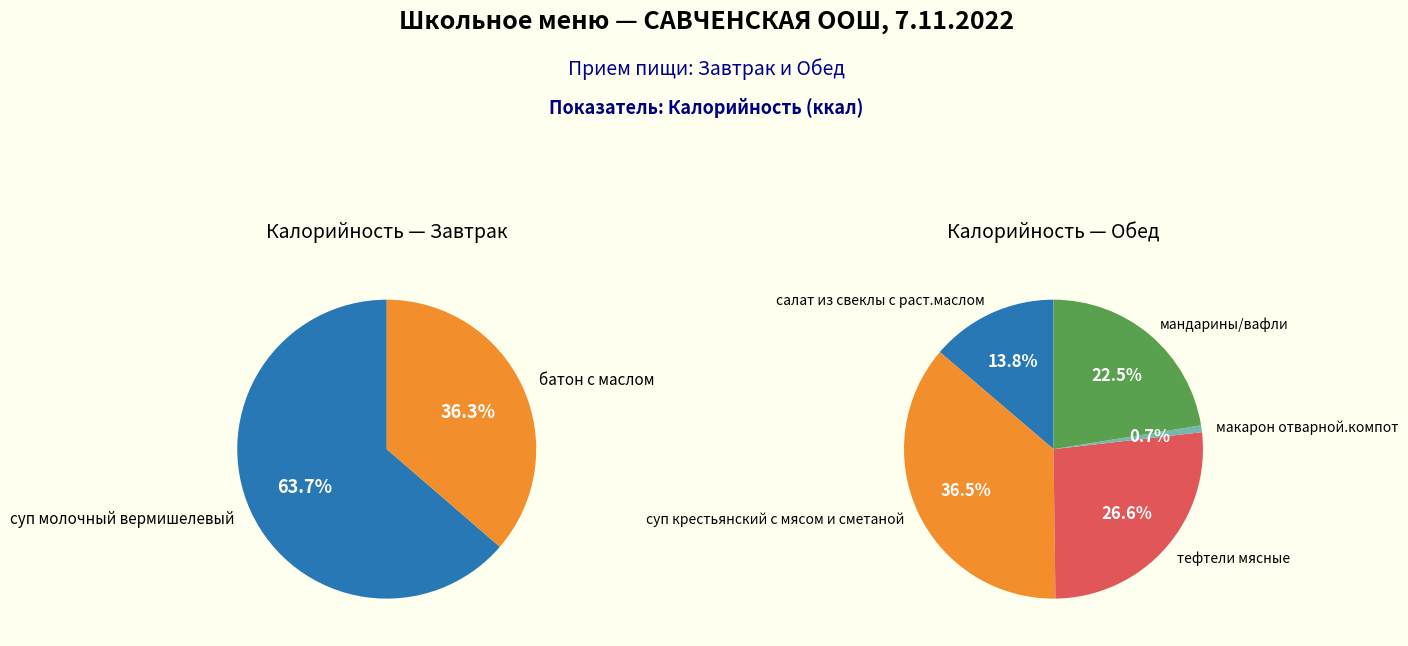

Is the sum of макарон отварной.компот and батон с маслом greater than half?

No